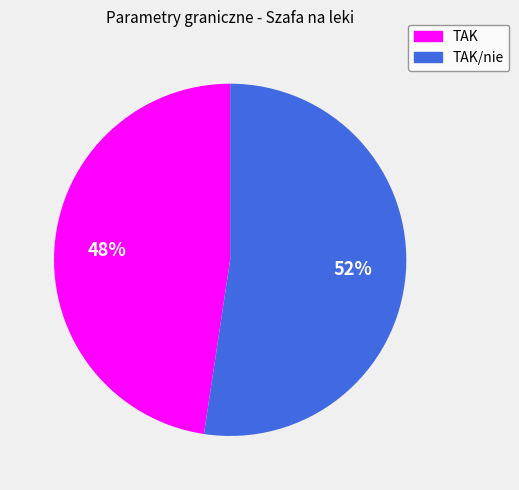

Between TAK and TAK/nie, which is larger?

TAK/nie